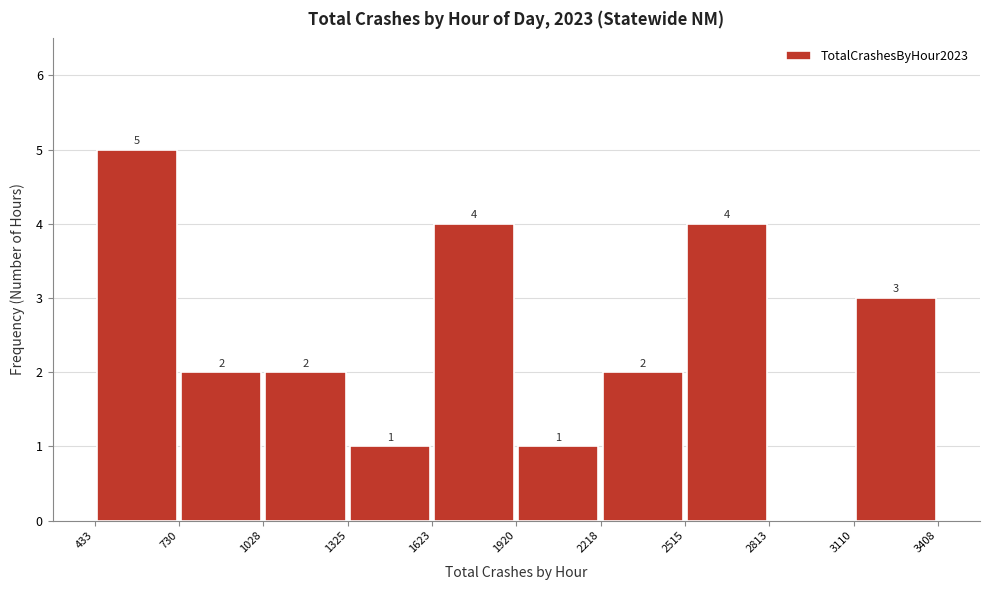

Which range on the x-axis has the tallest bar?

433 to 730